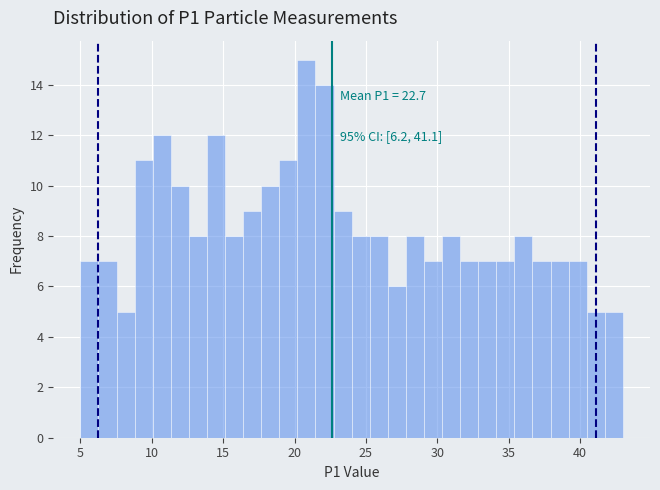

Around what value on the x-axis is the tallest bar? Give the approximate position of its centre, as read against the axis.

21.0